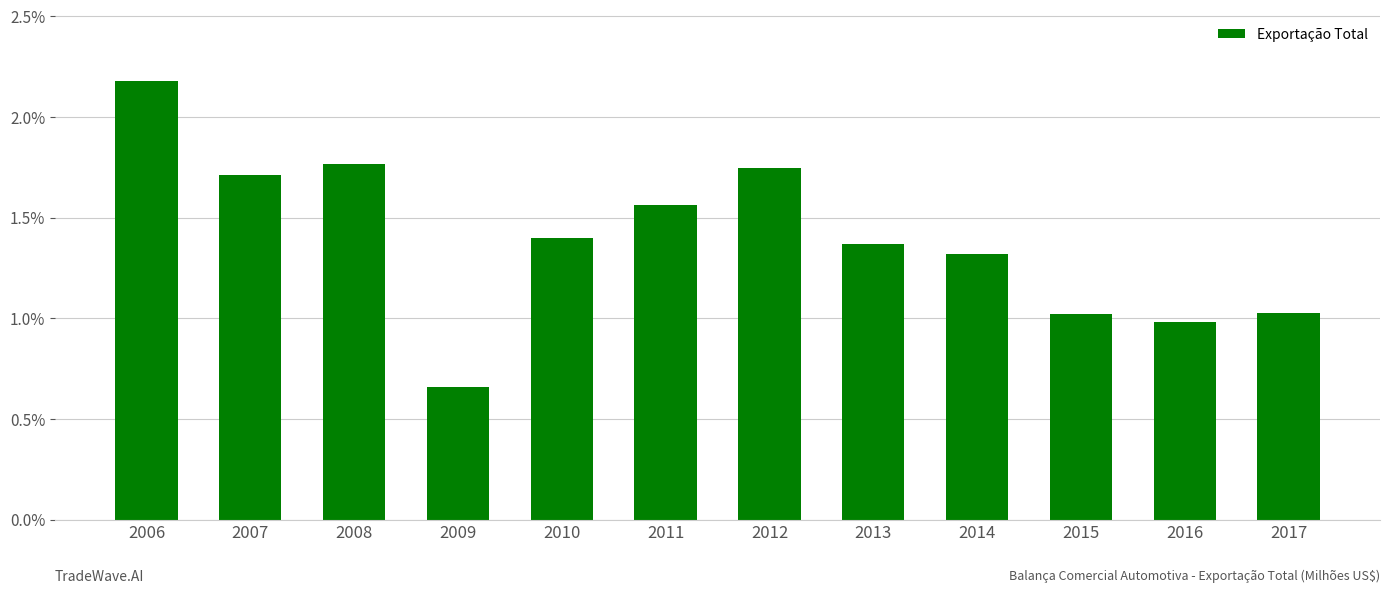

Which category has the highest value across all series?

2006